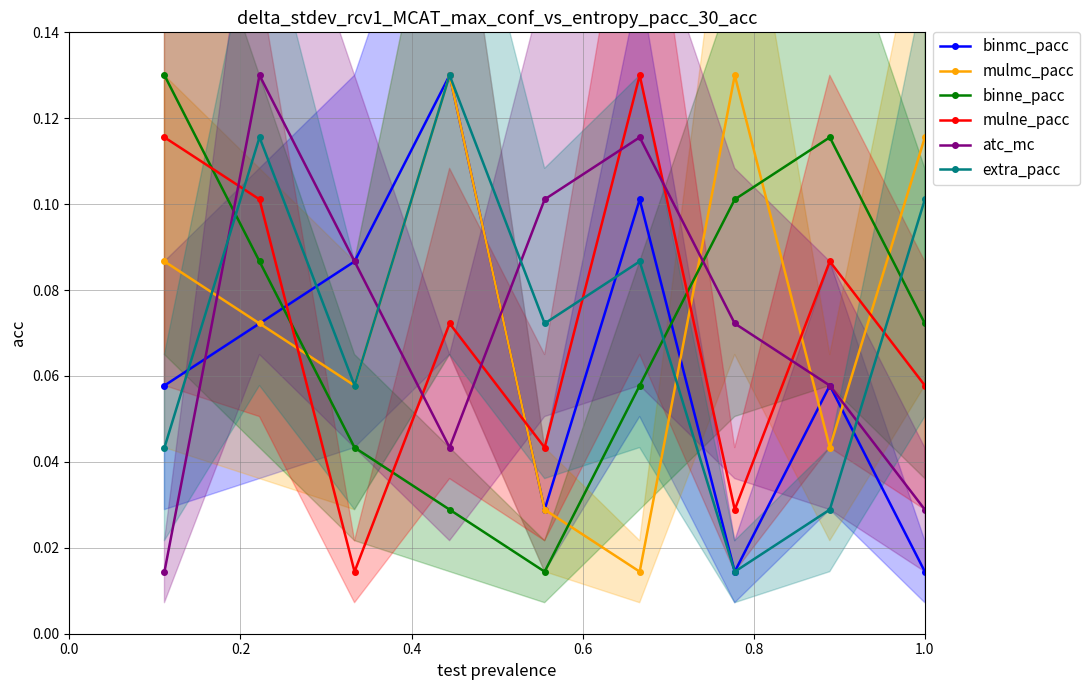

How many intersections are there between binne_pacc and extra_pacc?

3